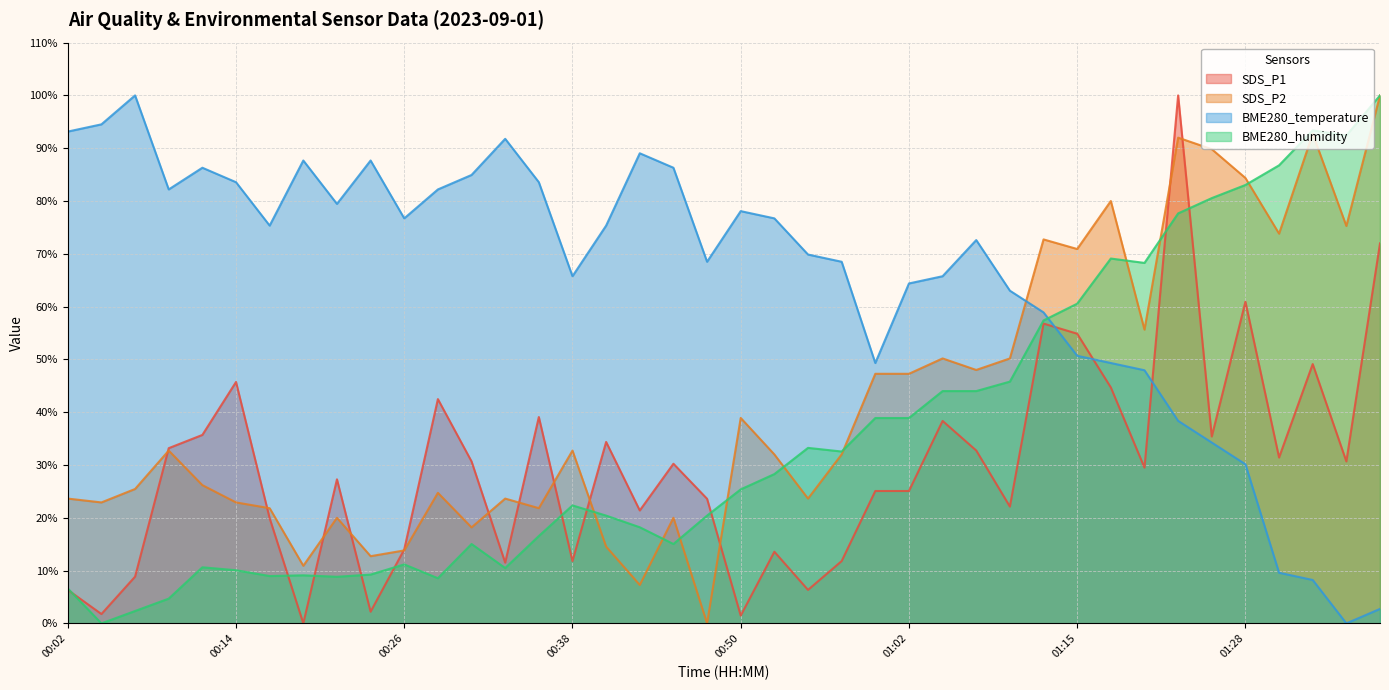

What is the sum of all SDS_P2 values?

1652.7